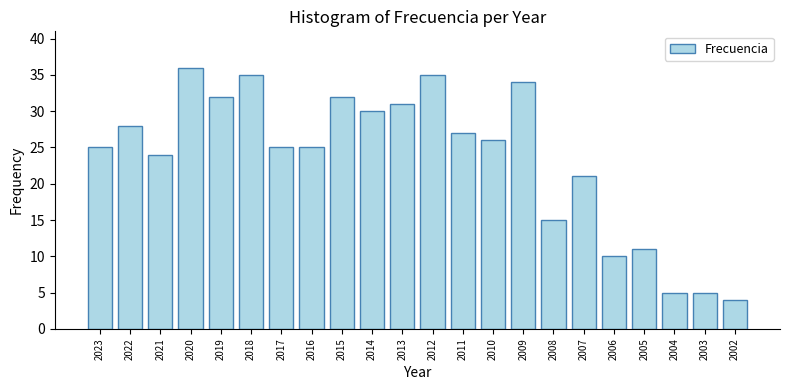

How many distinct data groups are displayed?

1